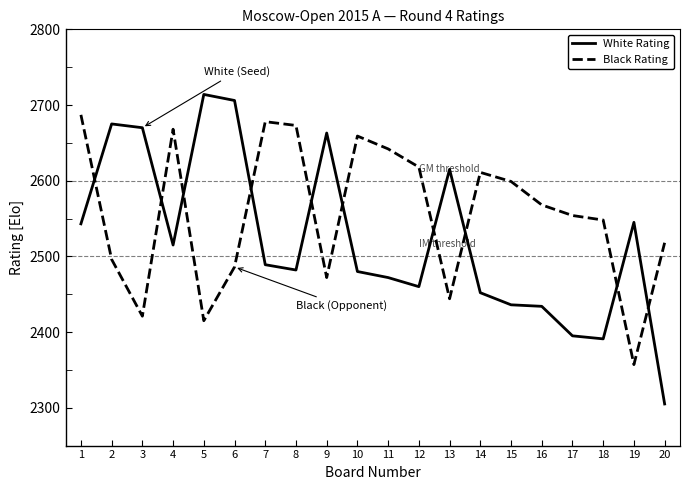

Read the White Rating value at 7.

2489